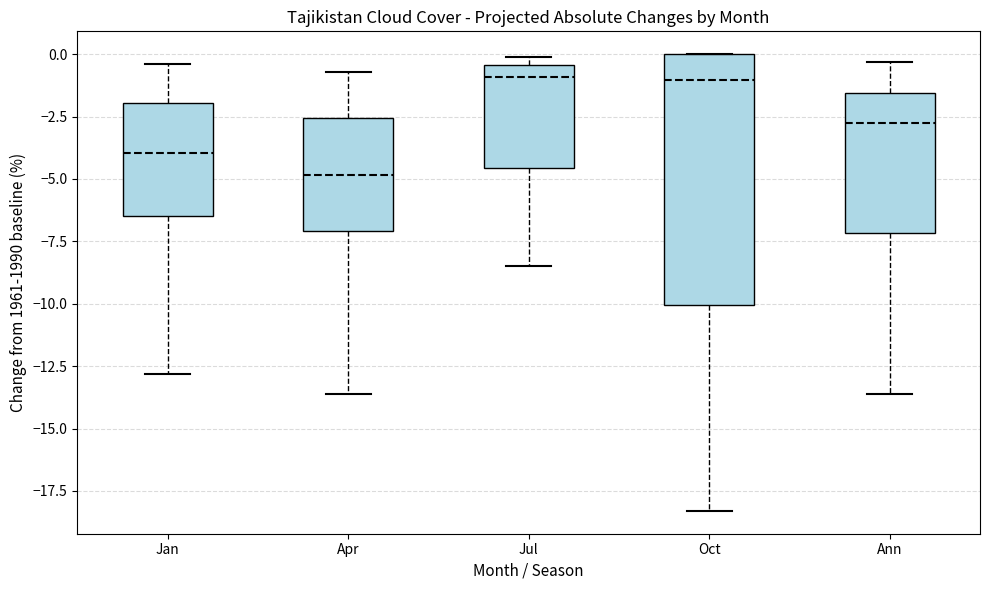

Reading left to right, transcribe this box plot: for each box, give where its median line is, the range the box spans, and where its two whiskers end, as read against the y-axis. The values are not printed on the chart, so give them approximately, as read against the axis.

Jan: median -4.0, box -6.5 to -2.0, whiskers -13.0 to -0.5
Apr: median -5.0, box -7.0 to -2.5, whiskers -13.5 to -0.5
Jul: median -1.0, box -4.5 to -0.5, whiskers -8.5 to 0.0
Oct: median -1.0, box -10.0 to 0.0, whiskers -18.5 to 0.0
Ann: median -2.5, box -7.0 to -1.5, whiskers -13.5 to -0.5